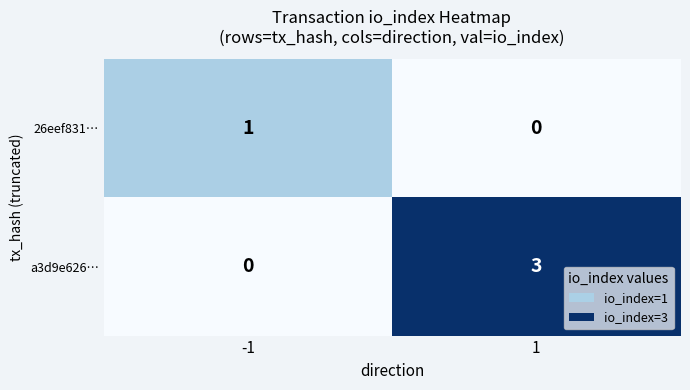

Rank the series at -1 from highest to lowest value.

26eef831…, a3d9e626…